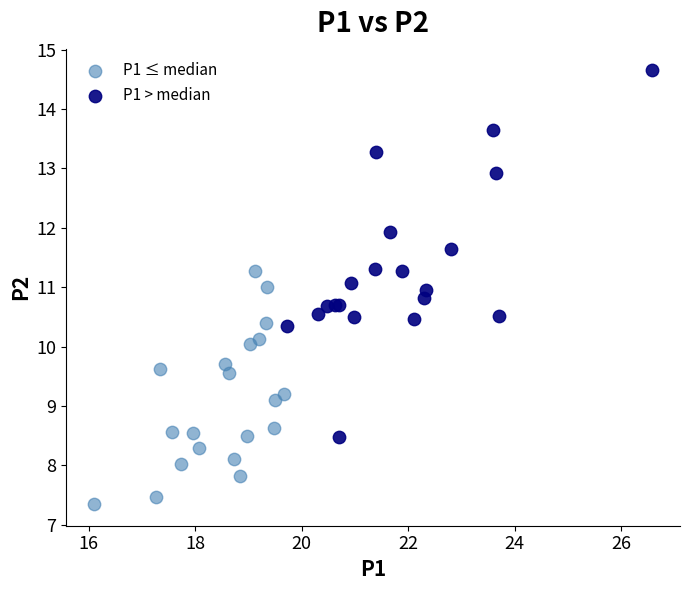

What are all the series names shown in the legend?

P1 ≤ median, P1 > median